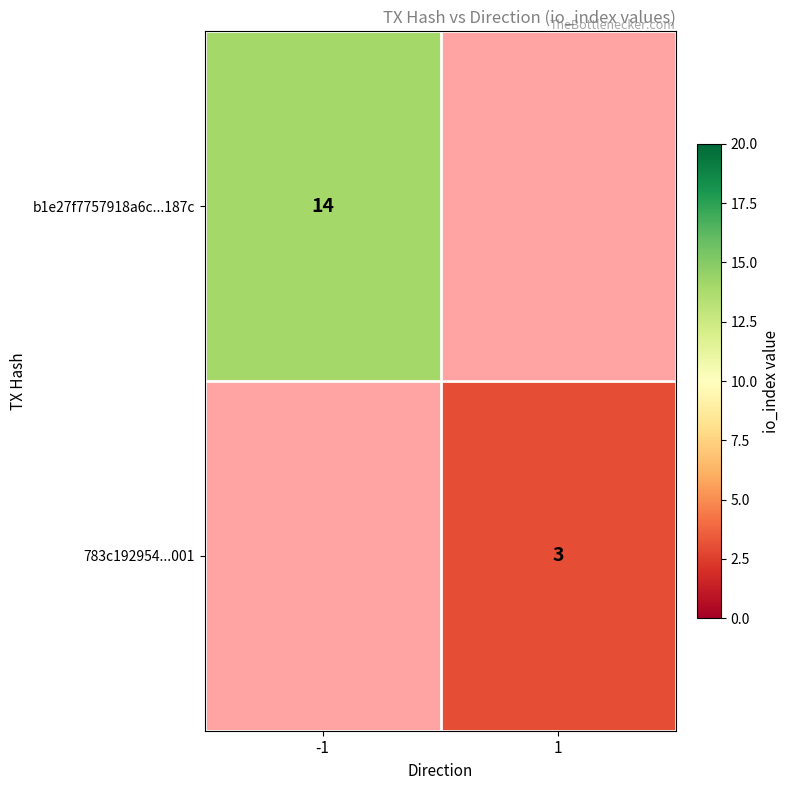

What is the greatest value displayed?

14.0